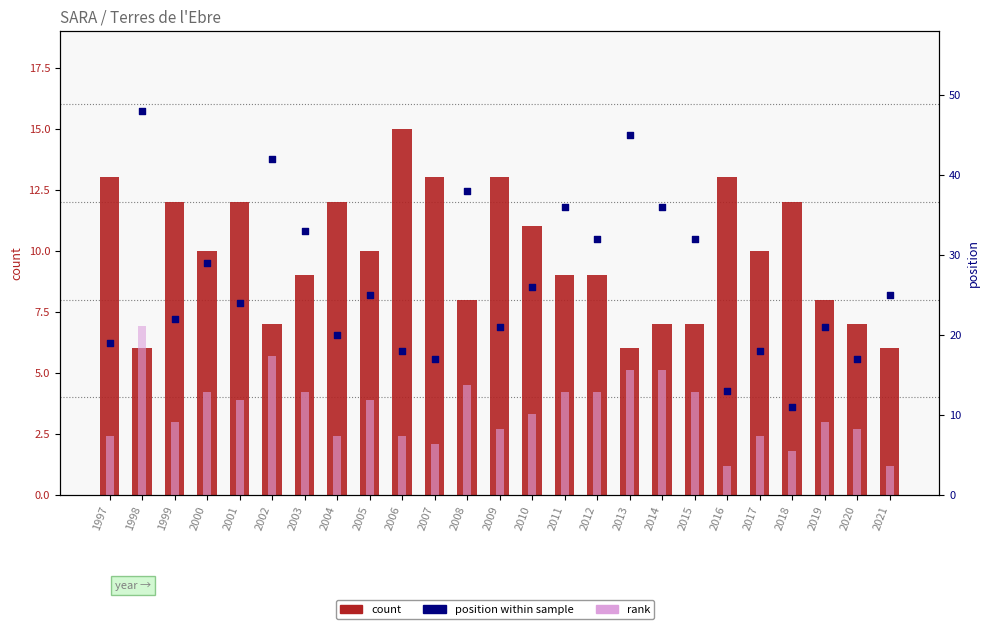

At how many categories does at least one series exceed 5?

25